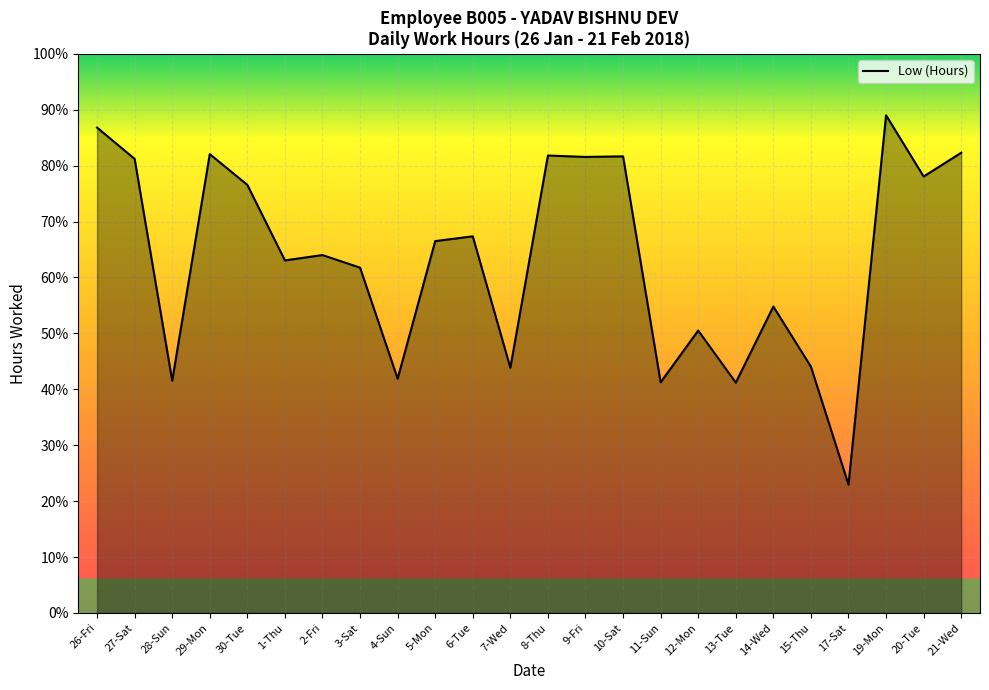

How many interior local peaks (higher than both neighbors) does the data have?

8